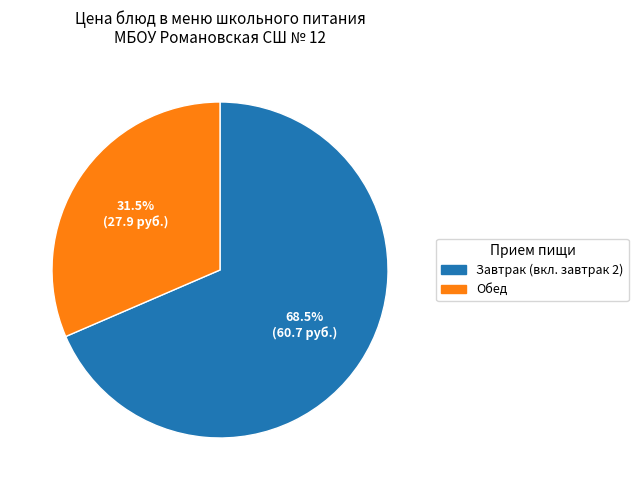

Count the number of slices in the pie.

2